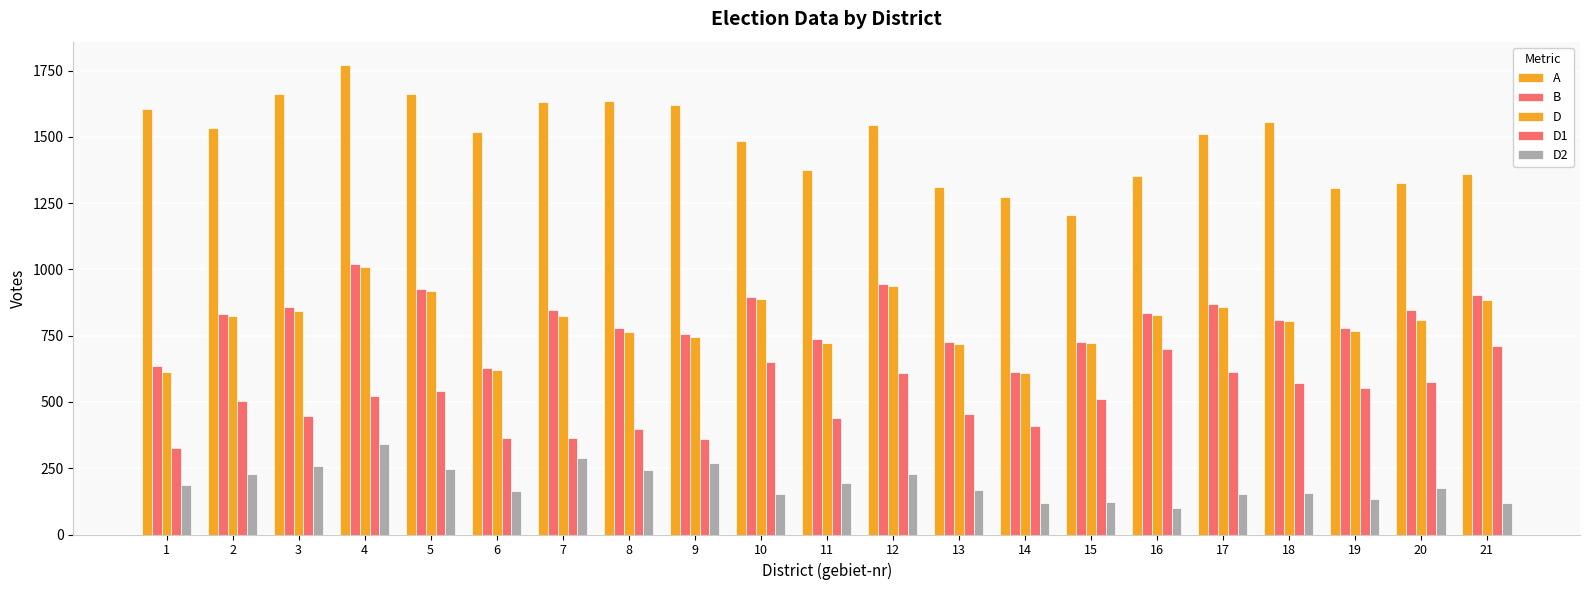

True or false: D1 has a value of 512 at 15.

True